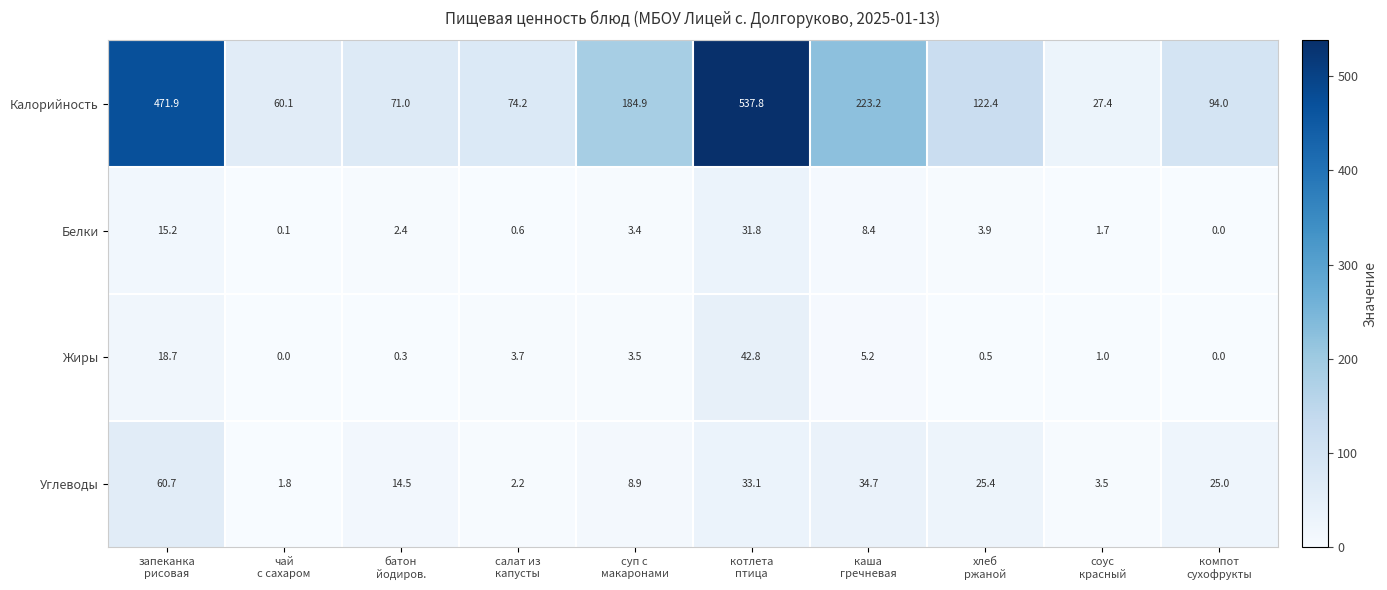

At how many categories does at least one series exceed 99?

5